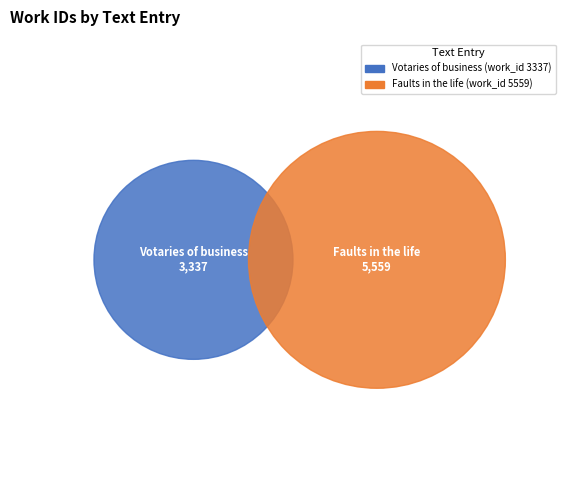

Rank the categories by value from lowest to highest.

Votaries of business (work_id 3337), Faults in the life (work_id 5559)